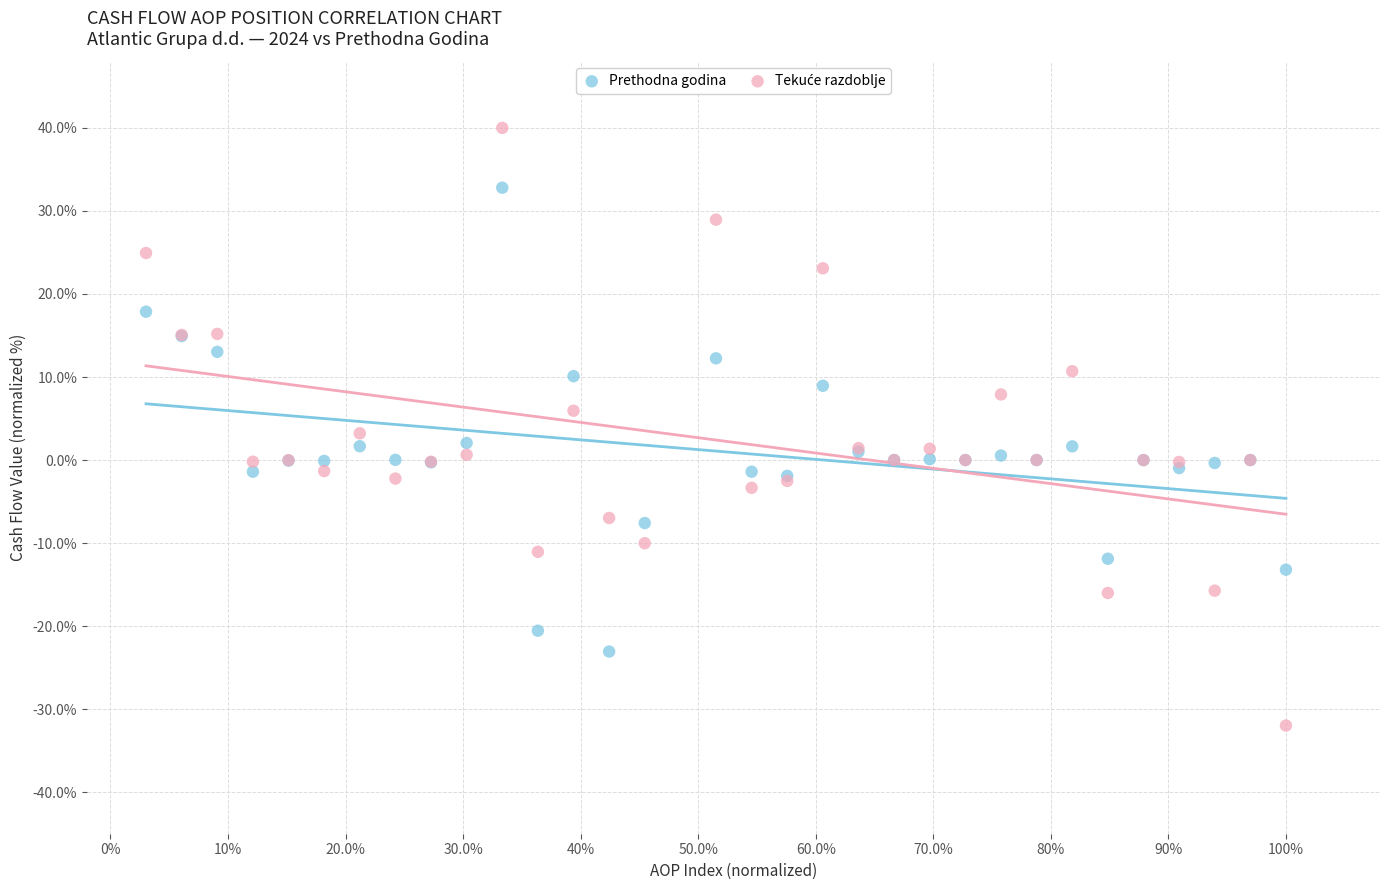

What is the X range (max minus min) for the scatter plot?

1.0